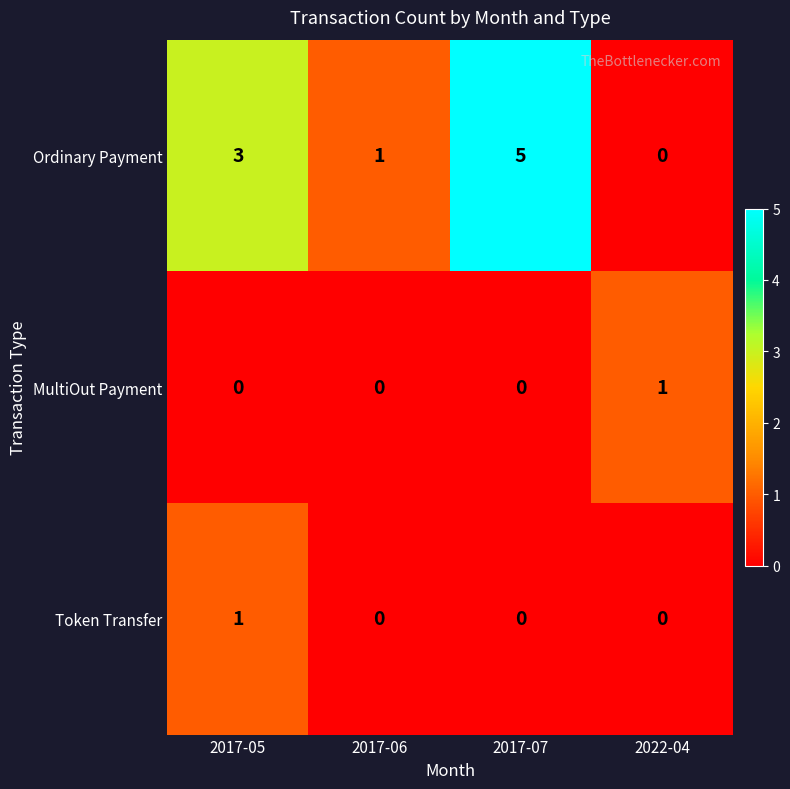

What is the maximum value for Ordinary Payment?

5